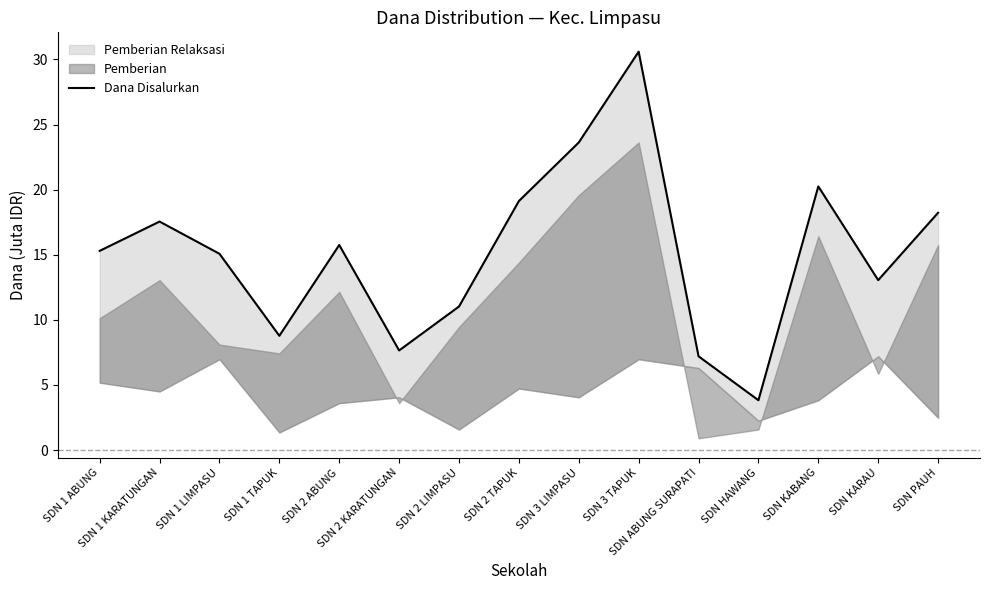

What is the smallest value displayed?

3.8